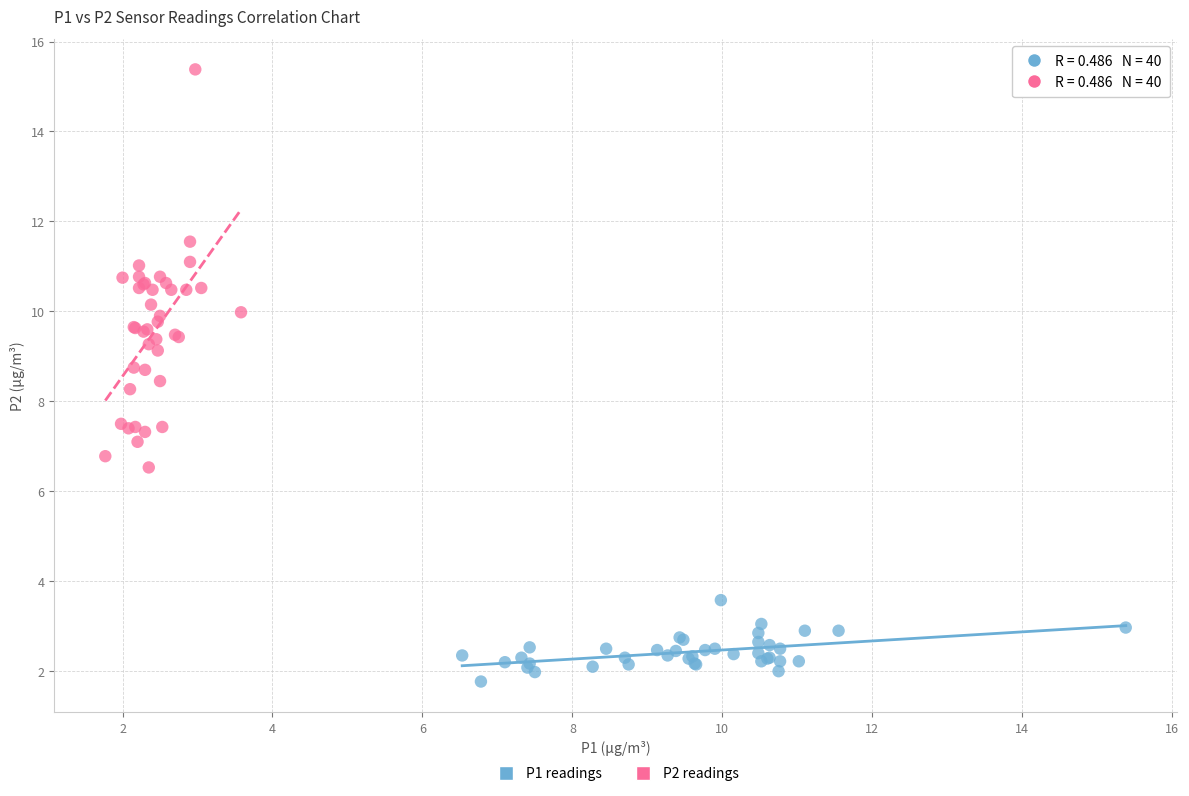

Which series reaches the minimum Y coordinate?

P1 readings